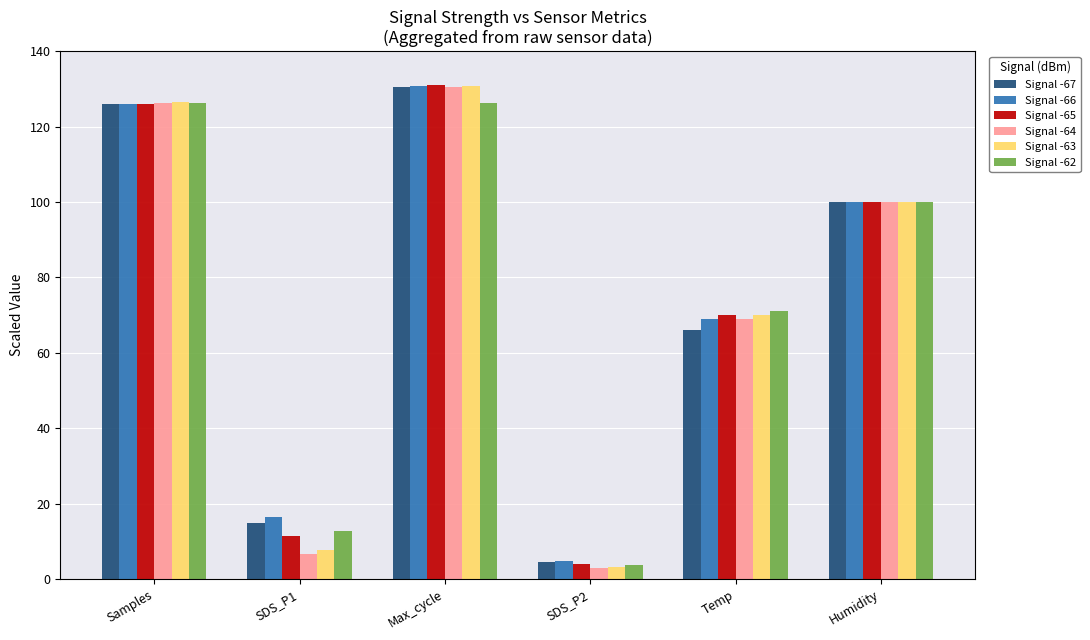

Is the value of Signal -63 at Max_cycle greater than the value of Signal -62 at SDS_P2?

Yes